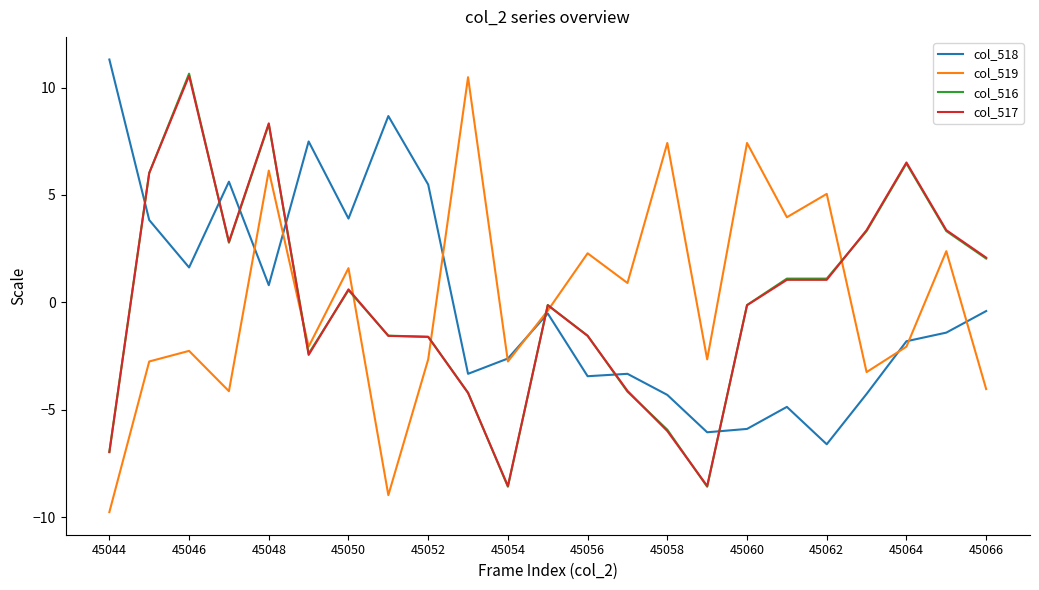

How many intersections are there between col_516 and col_518?

7